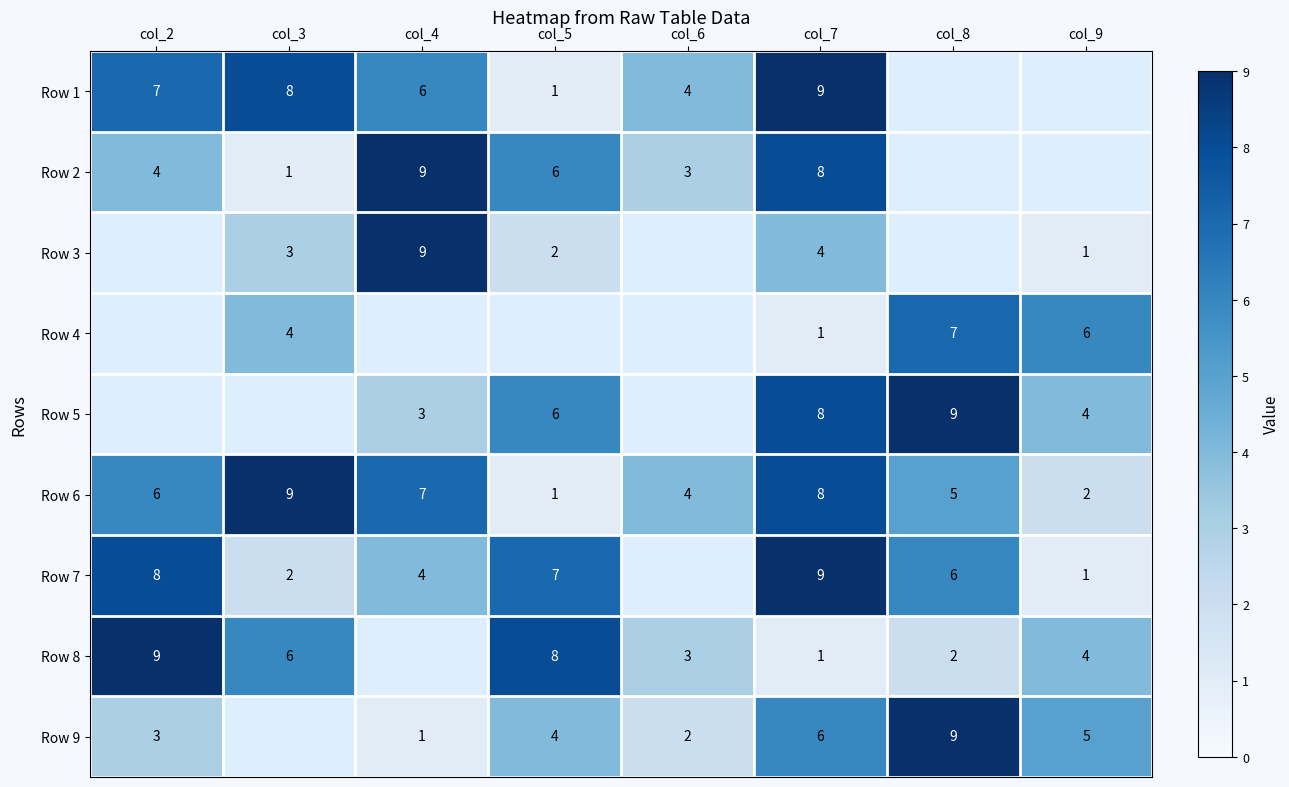

Count the Row 6 values in the range 4 to 8.

5